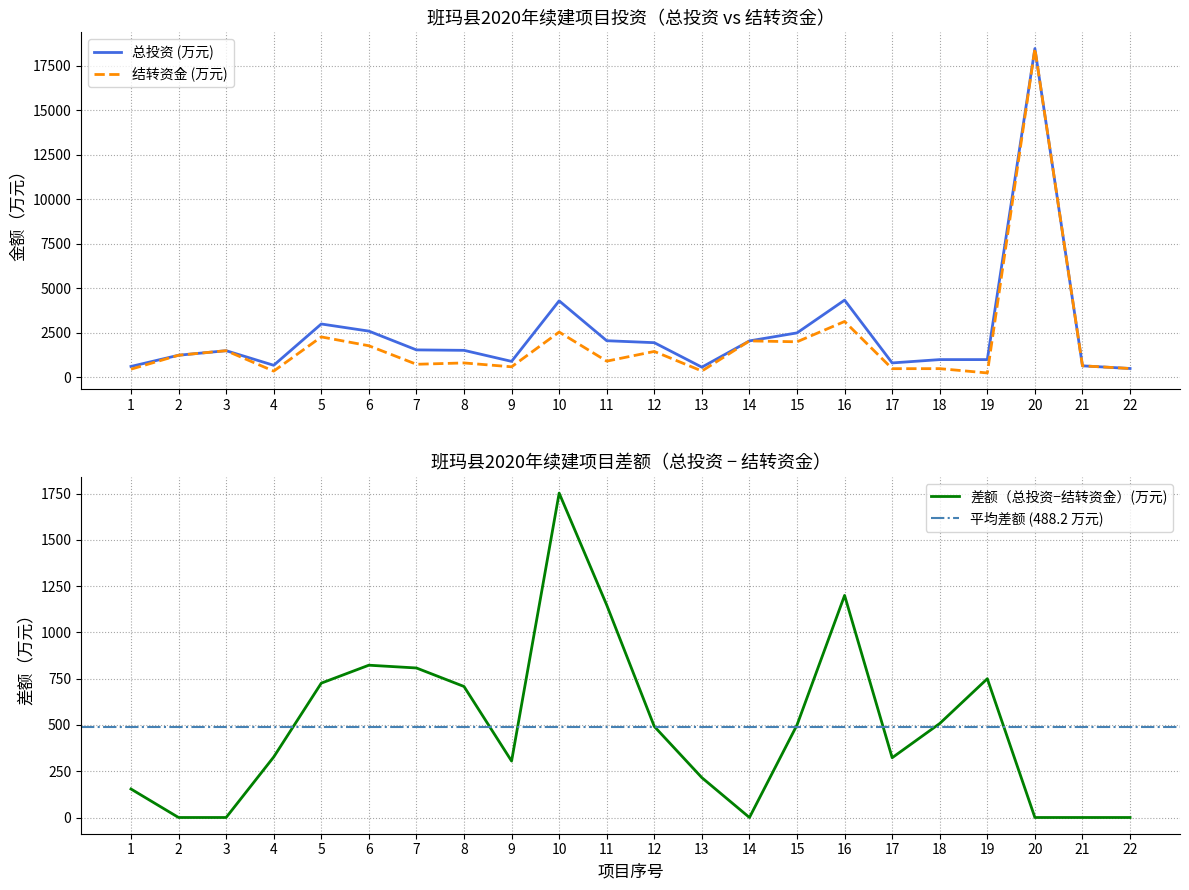

True or false: 结转资金 (万元) has more than 2 points higher than both neighbors.

True